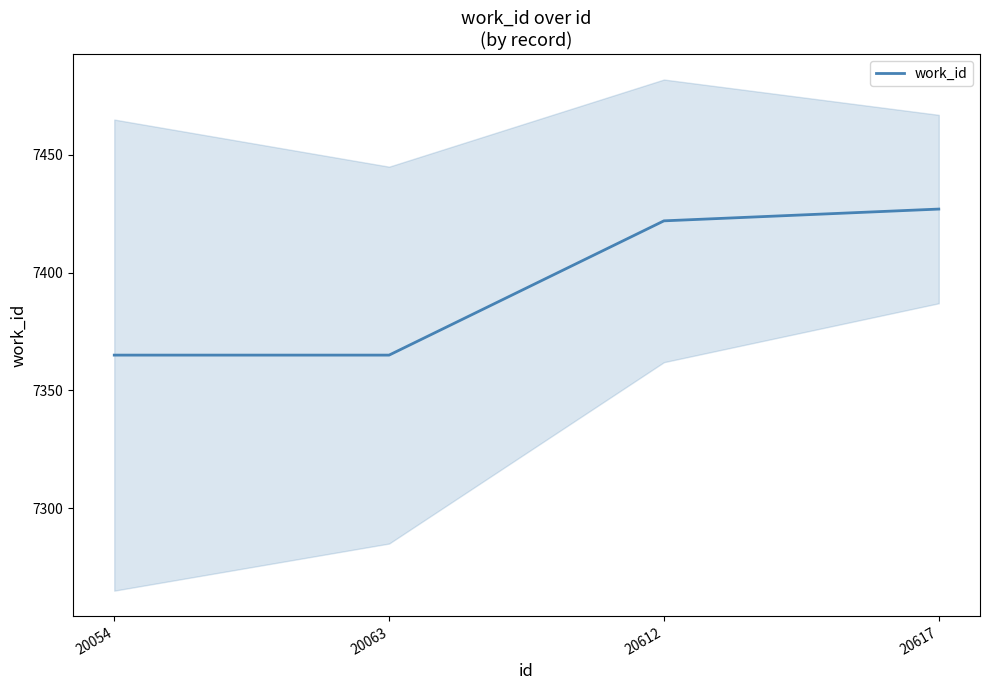

Approximately how many times larger is the value at 20612 compared to 20617?

1.0